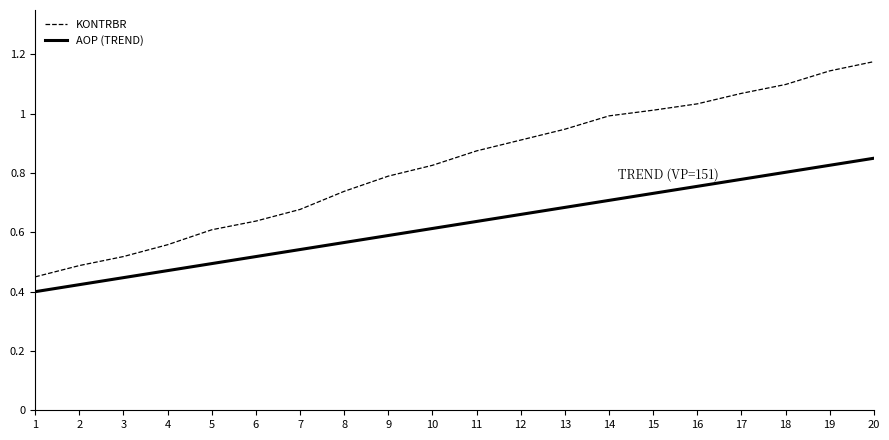

The value of KONTRBR at 10 is 0.8. True or false?

True